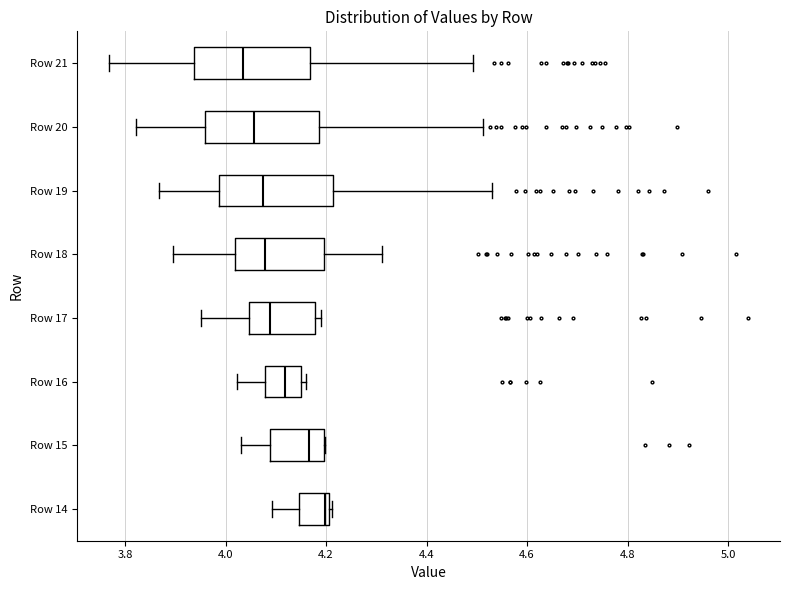

Which box's median line is the furthest to the right?

Row 14